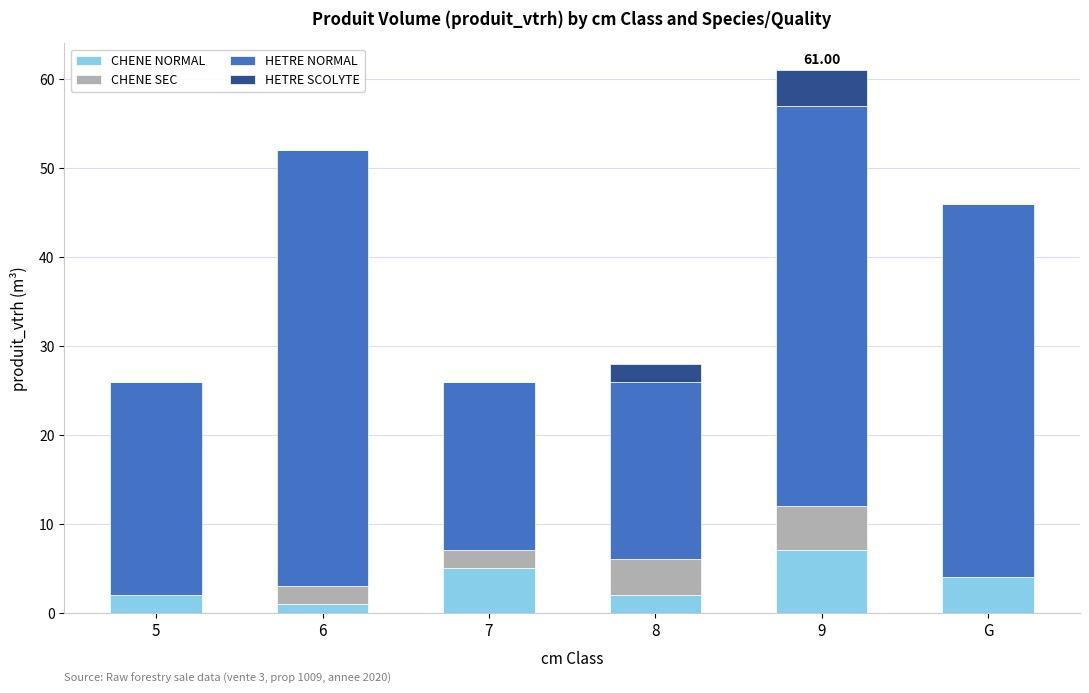

What is the sum of all CHENE NORMAL values?

21